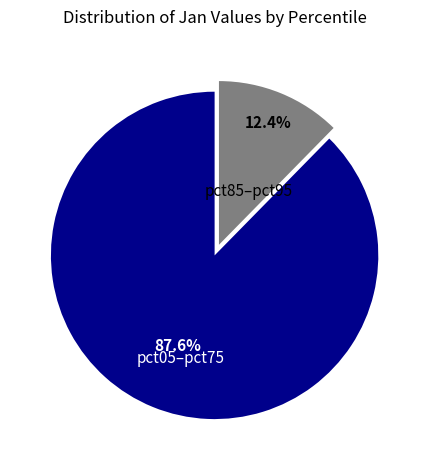

Does any single category account for the majority?

Yes